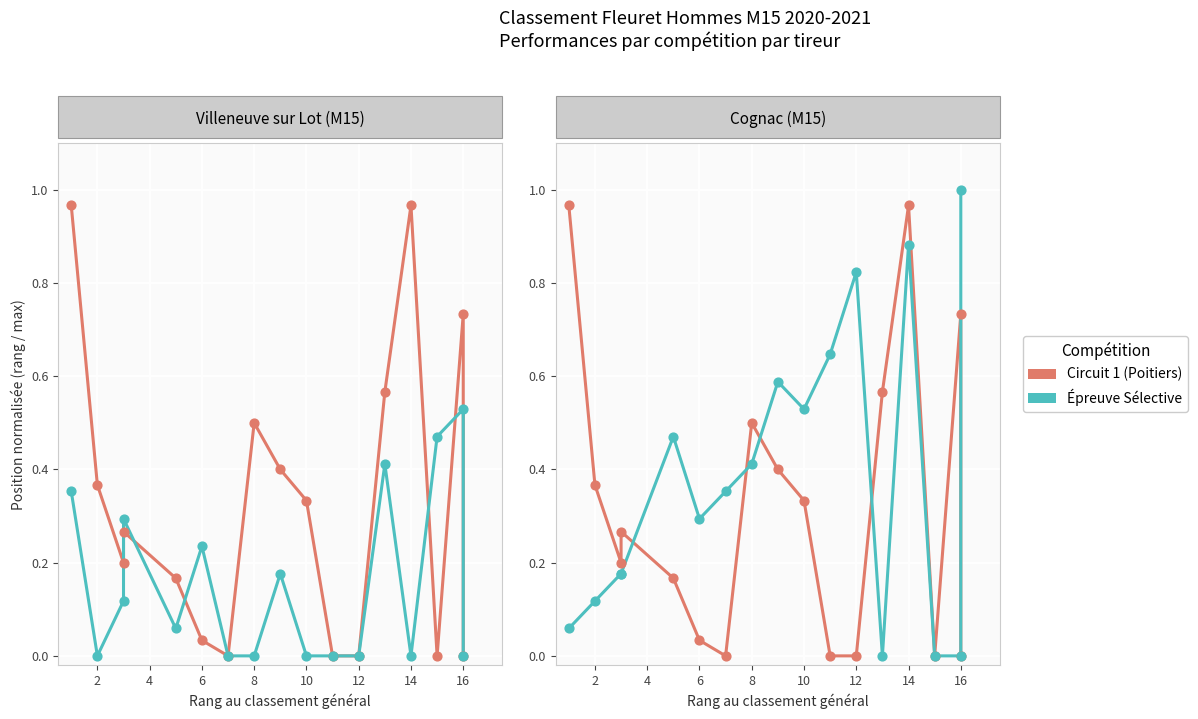

At how many categories does at least one series exceed 0?

16